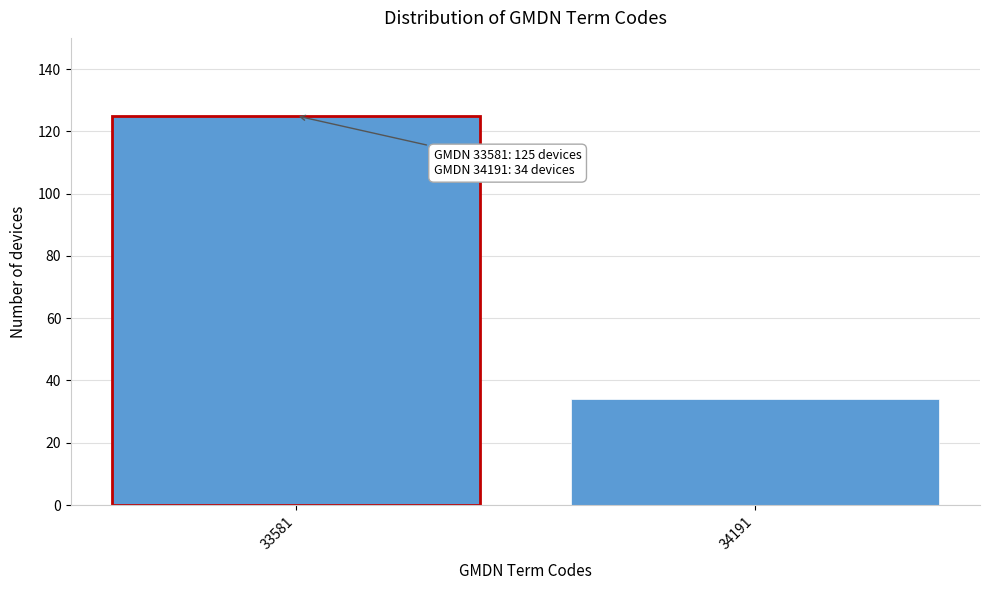

Reading right to left, list all the values displayed in this chart.

34191=34	33581=125